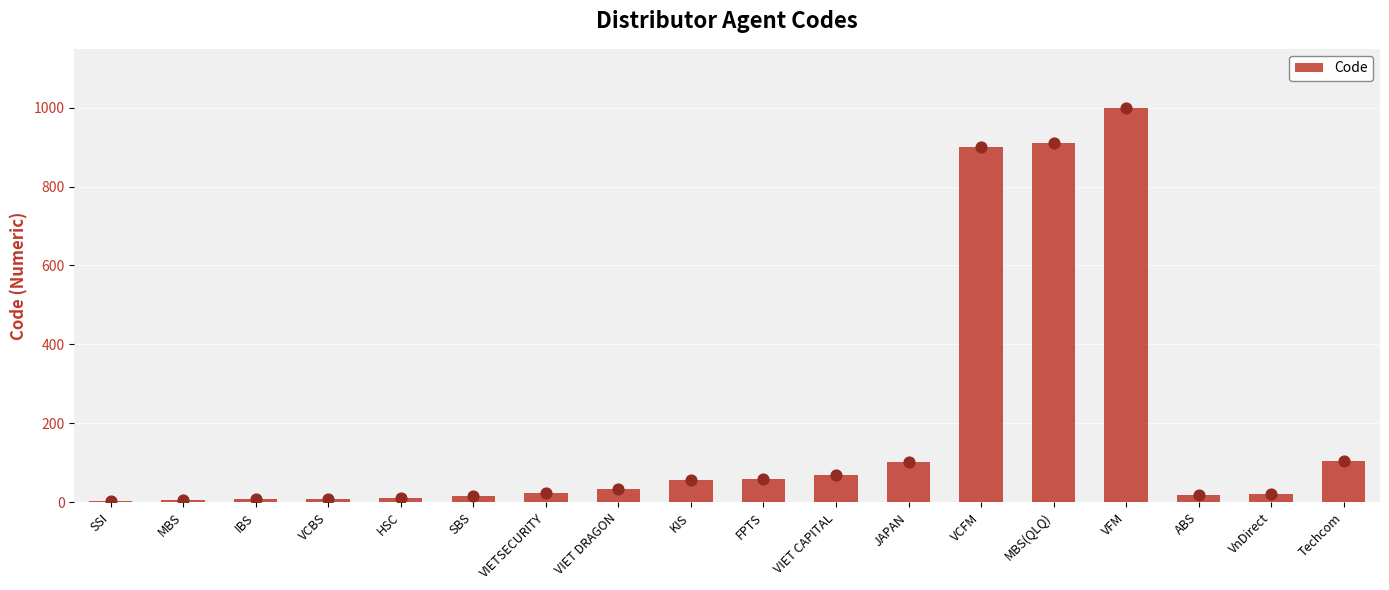

What is the ratio of the value at VCBS to the value at VIET CAPITAL?

0.1